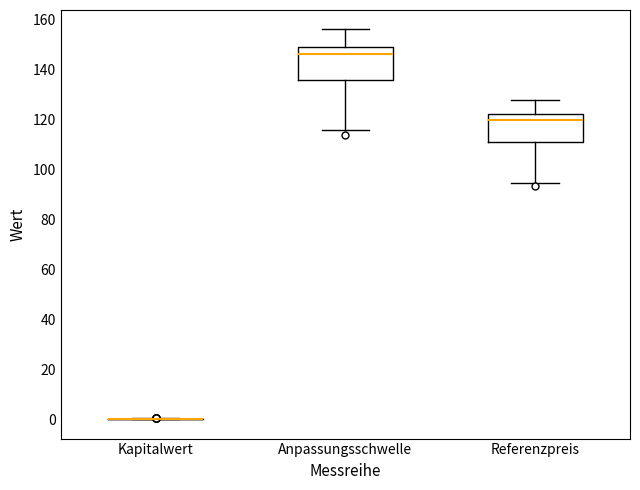

Reading left to right, transcribe this box plot: for each box, give where its median line is, the range the box spans, and where its two whiskers end, as read against the y-axis. The values are not printed on the chart, so give them approximately, as read against the axis.

Kapitalwert: box collapsed to a line at 0, whiskers 0 to 0
Anpassungsschwelle: median 146, box 136 to 150, whiskers 116 to 156
Referenzpreis: median 120, box 112 to 122, whiskers 94 to 128